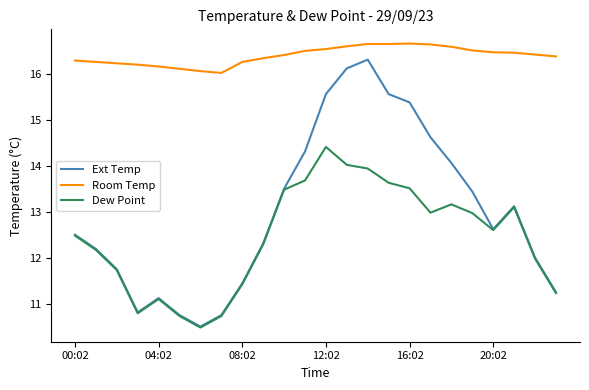

Which series has the largest total across all categories?

Room Temp